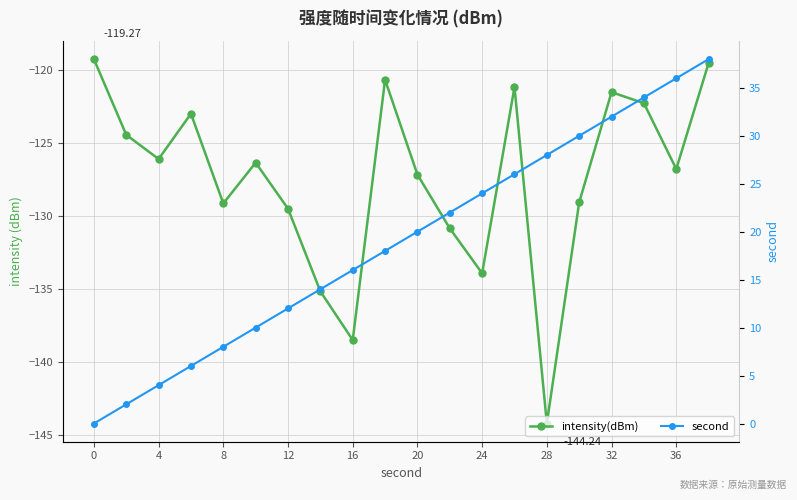

What is the value of the second point at the 10th from the left?

18.0